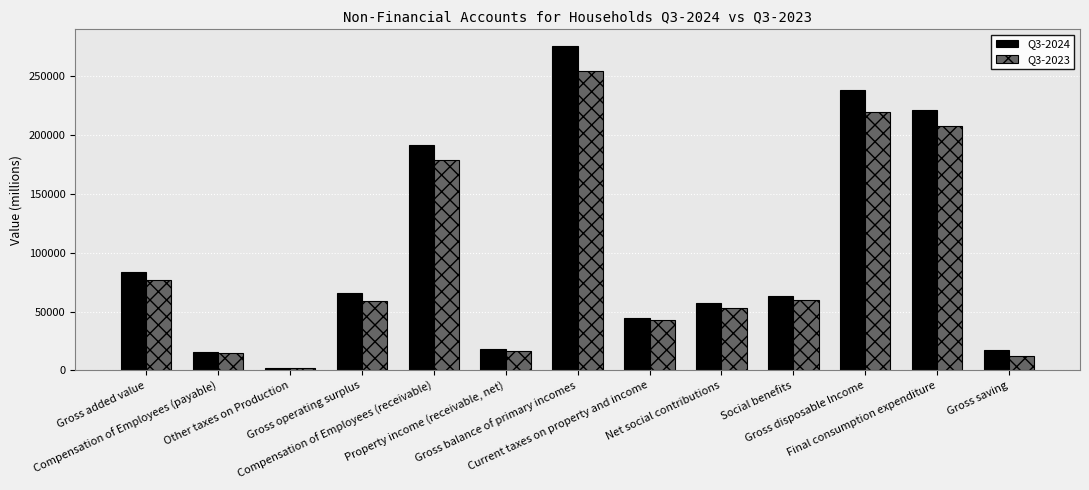

Which series has the largest range (max minus min)?

Q3-2024